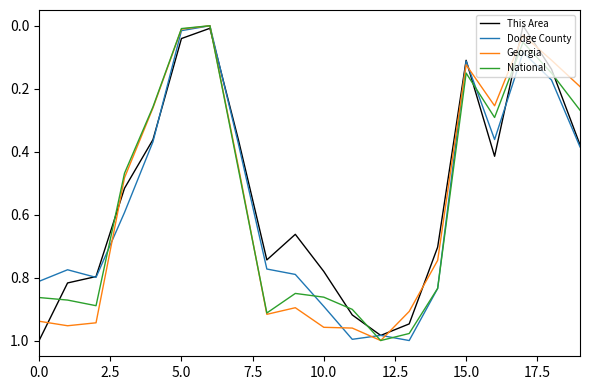

What are all the series names shown in the legend?

This Area, Dodge County, Georgia, National